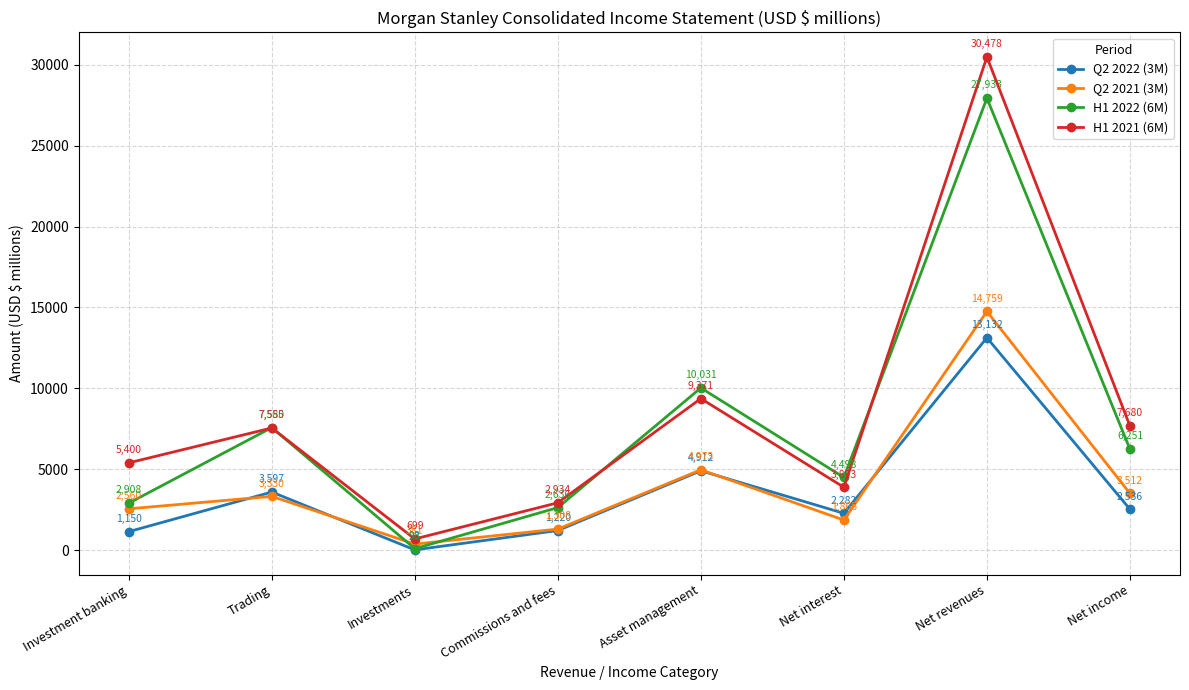

How many lines are shown in the chart?

4